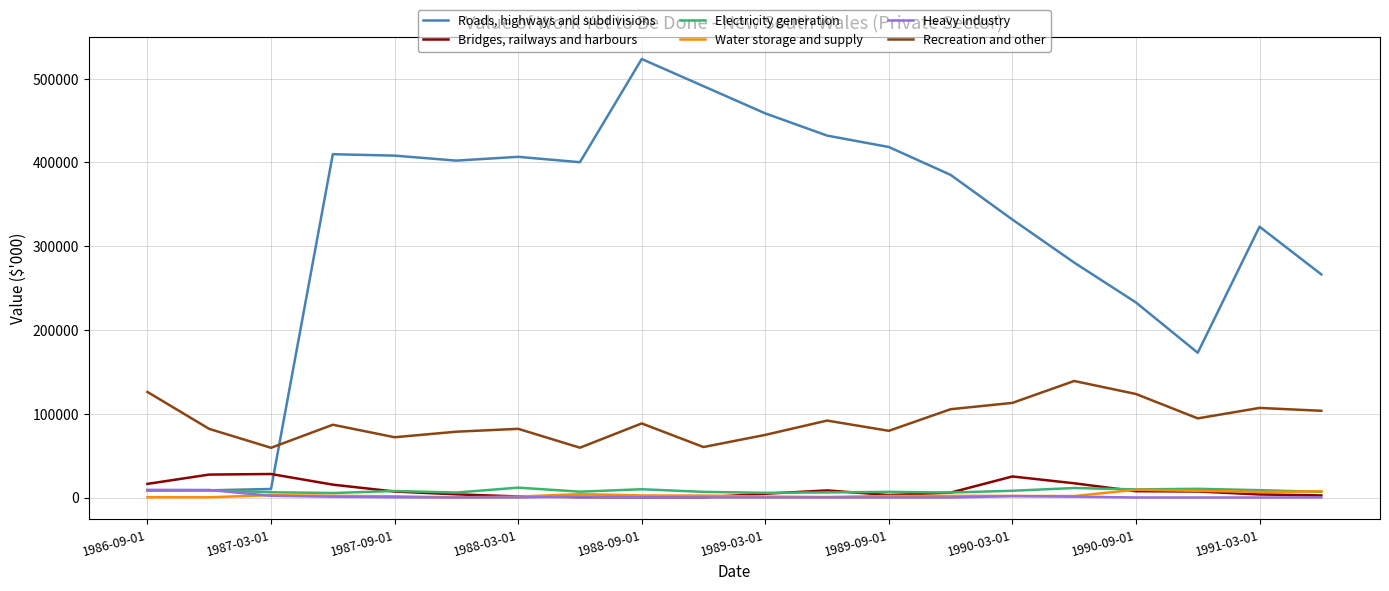

Which series has the largest total across all categories?

Roads, highways and subdivisions